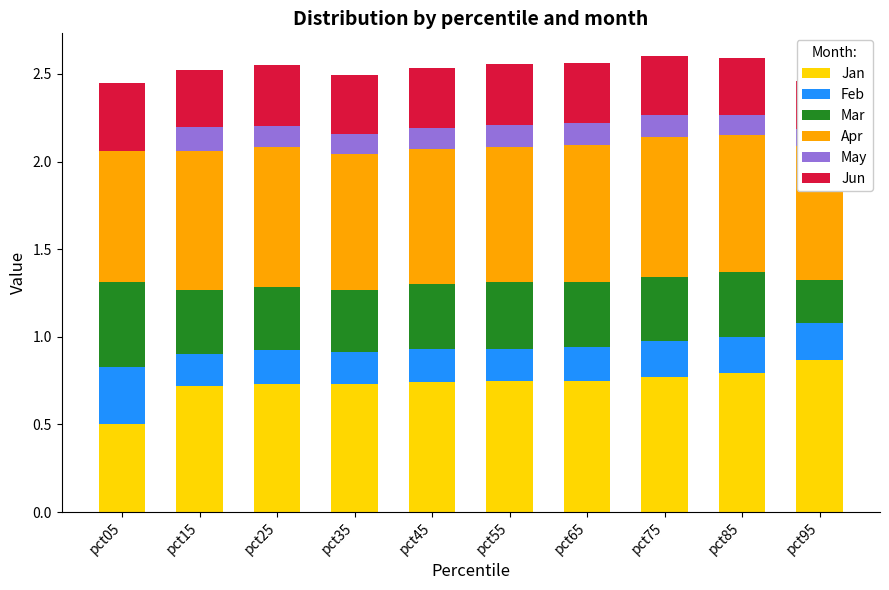

Which series changed the most between pct05 and pct15?

Jan